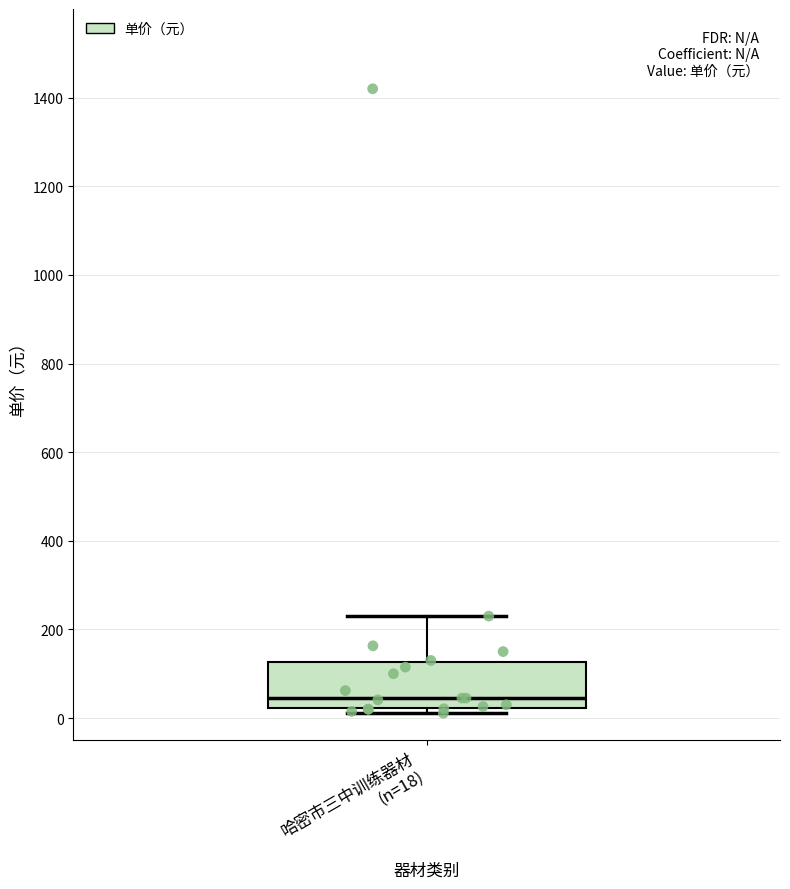

Where is the upper edge of the box for 哈密市三中训练器材 (n=18) on the y-axis? The values are not printed on the chart, so give them approximately, as read against the axis.

120